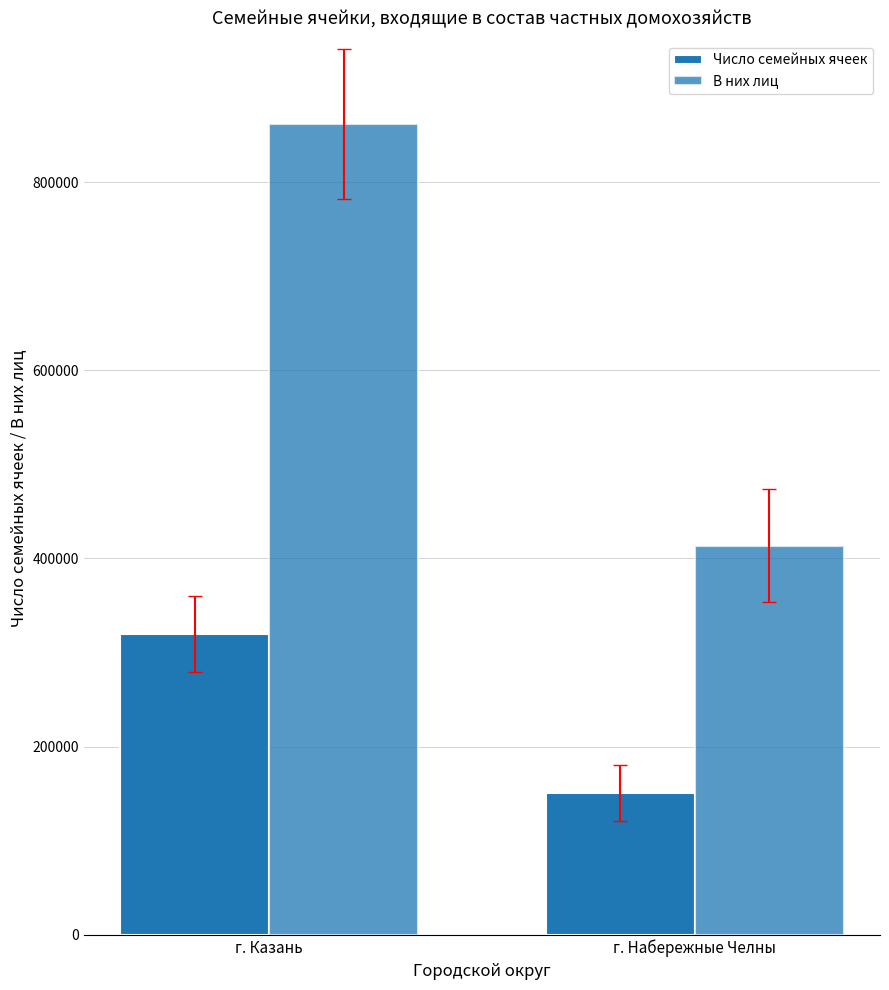

List the series in order of their peak value, highest first.

В них лиц, Число семейных ячеек